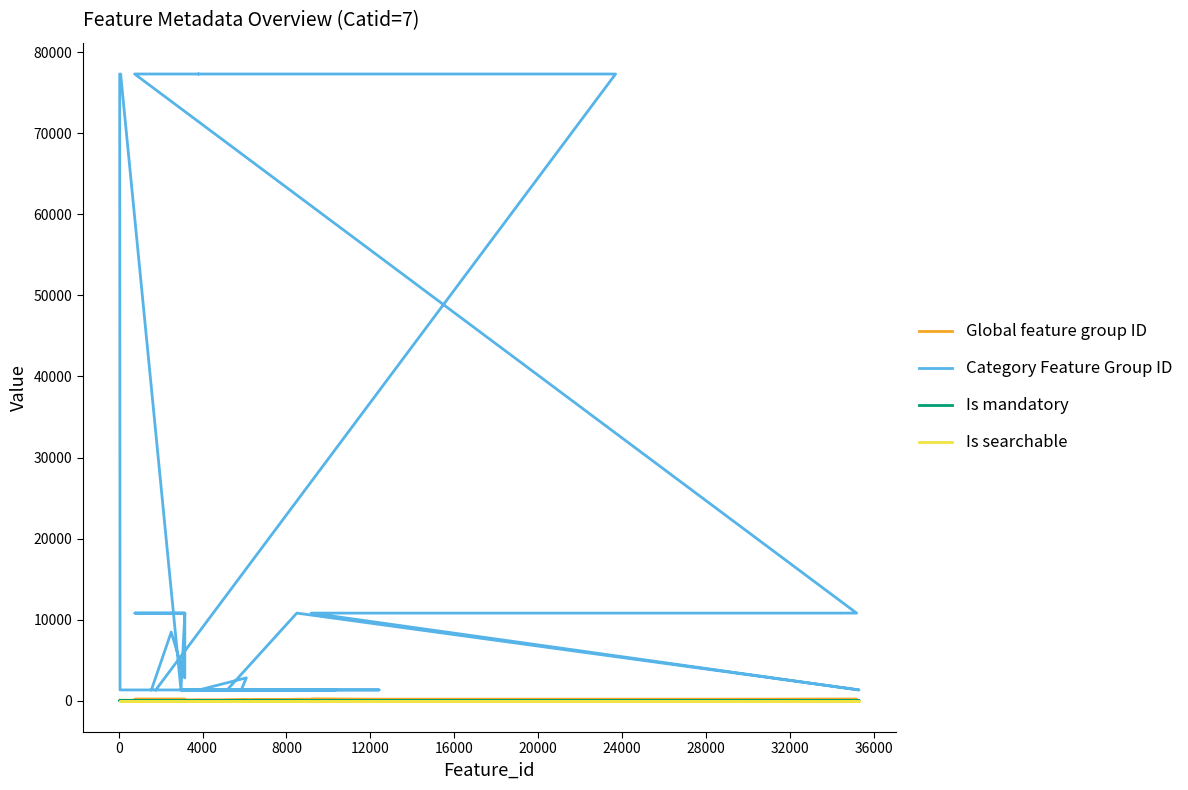

Which series has the largest total across all categories?

Category Feature Group ID